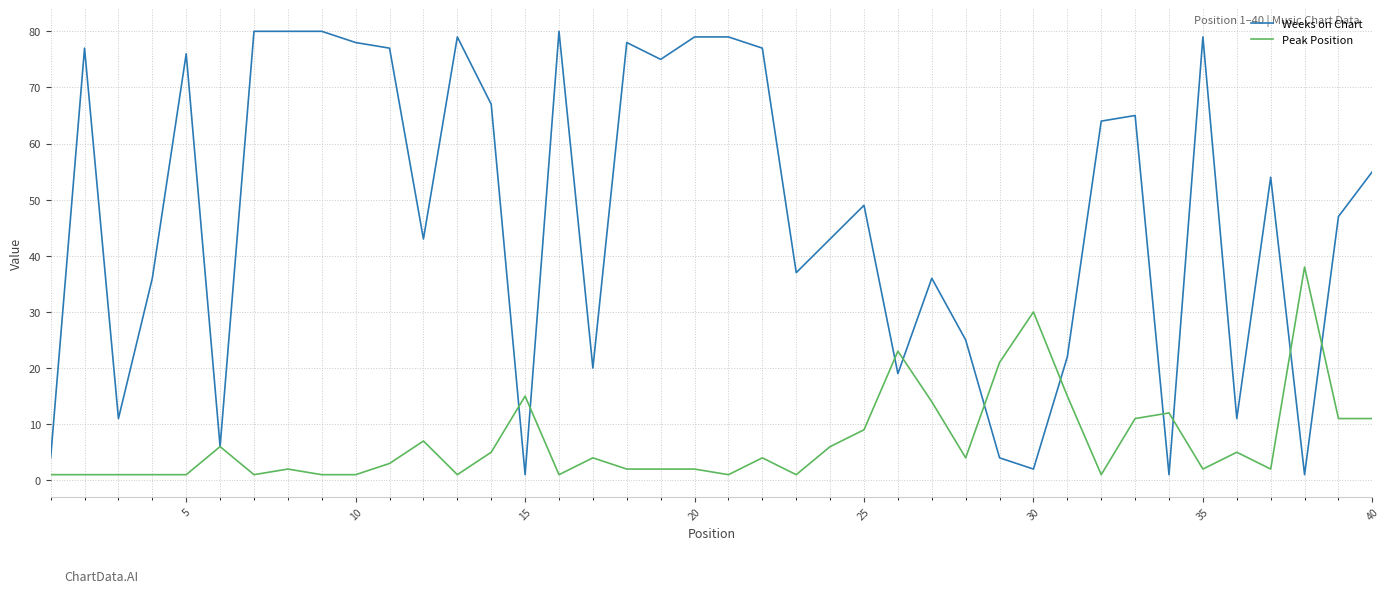

List the series in order of their peak value, highest first.

Weeks on Chart, Peak Position